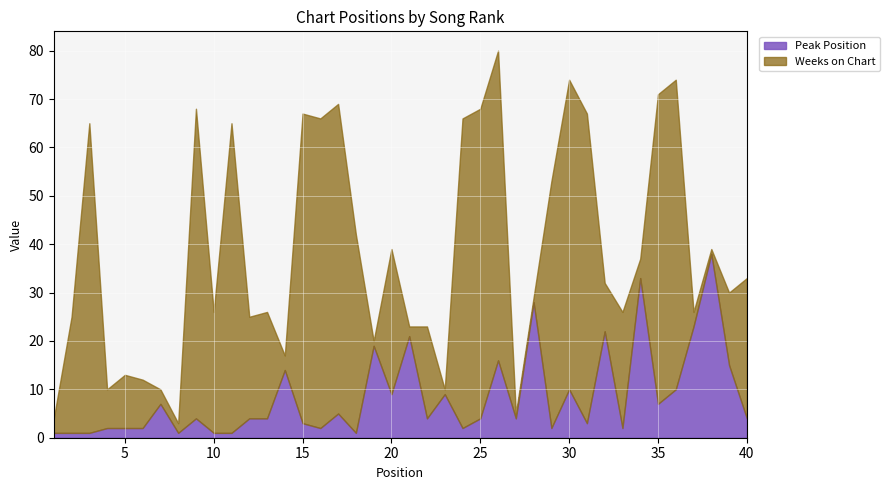

What are all the series names shown in the legend?

Peak Position, Weeks on Chart